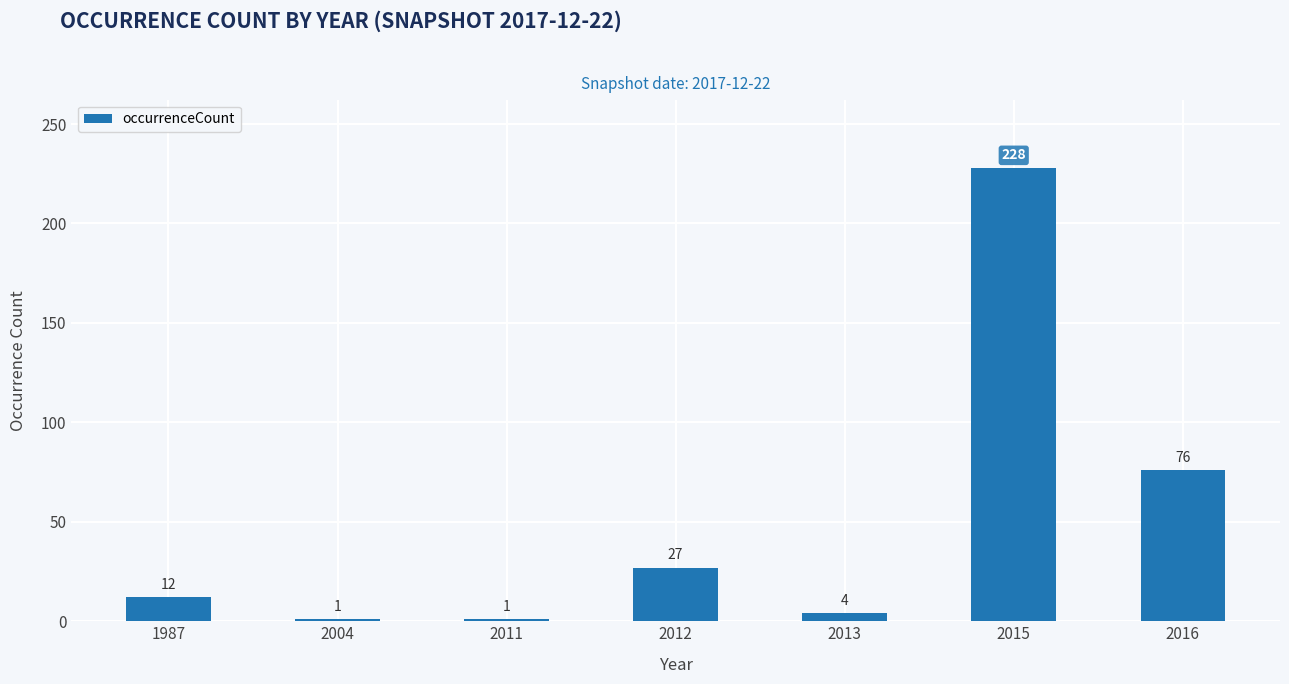

What is the average value?

50